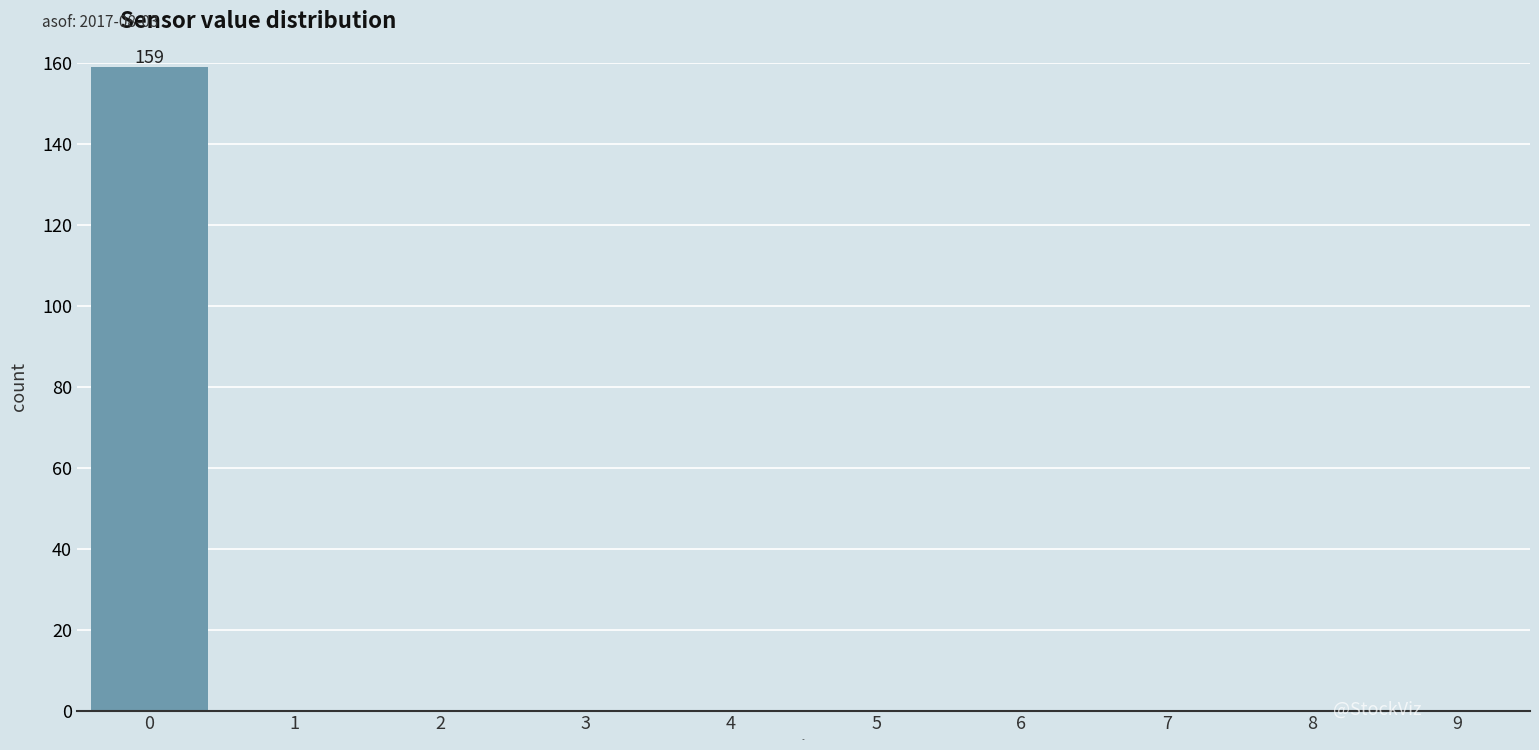

Reading left to right, extract all data points from this chart.

0=159	1=0	2=0	3=0	4=0	5=0	6=0	7=0	8=0	9=0